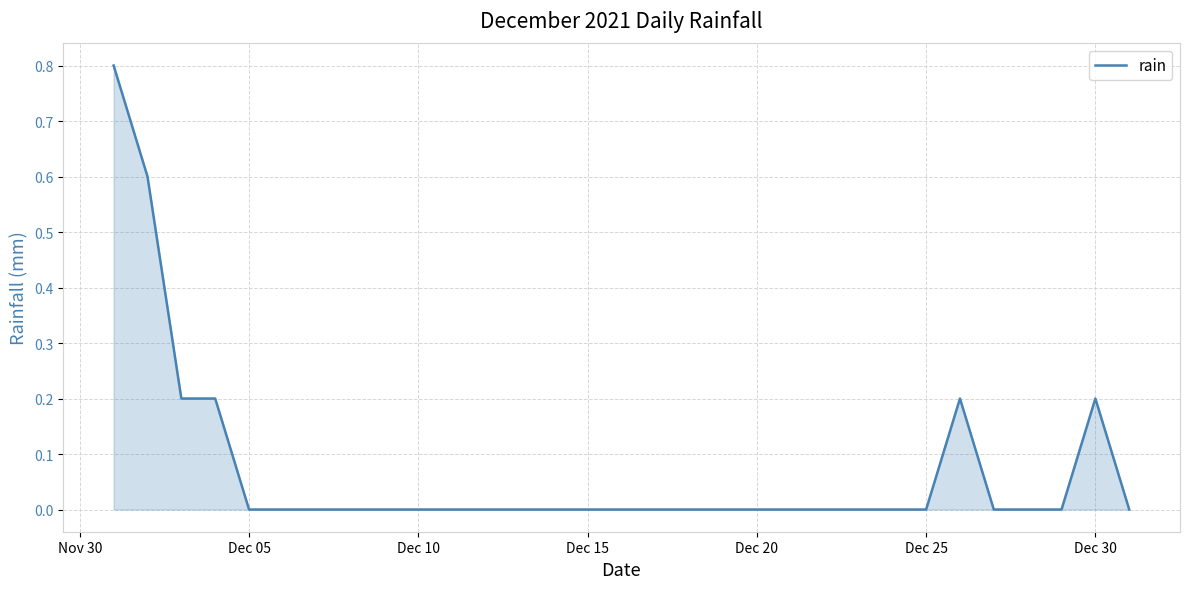

Reading left to right, extract all data points from this chart.

0.8	0.6	0.2	0.2	0.0	0.0	0.0	0.0	0.0	0.0	0.0	0.0	0.0	0.0	0.0	0.0	0.0	0.0	0.0	0.0	0.0	0.0	0.0	0.0	0.0	0.2	0.0	0.0	0.0	0.2	0.0